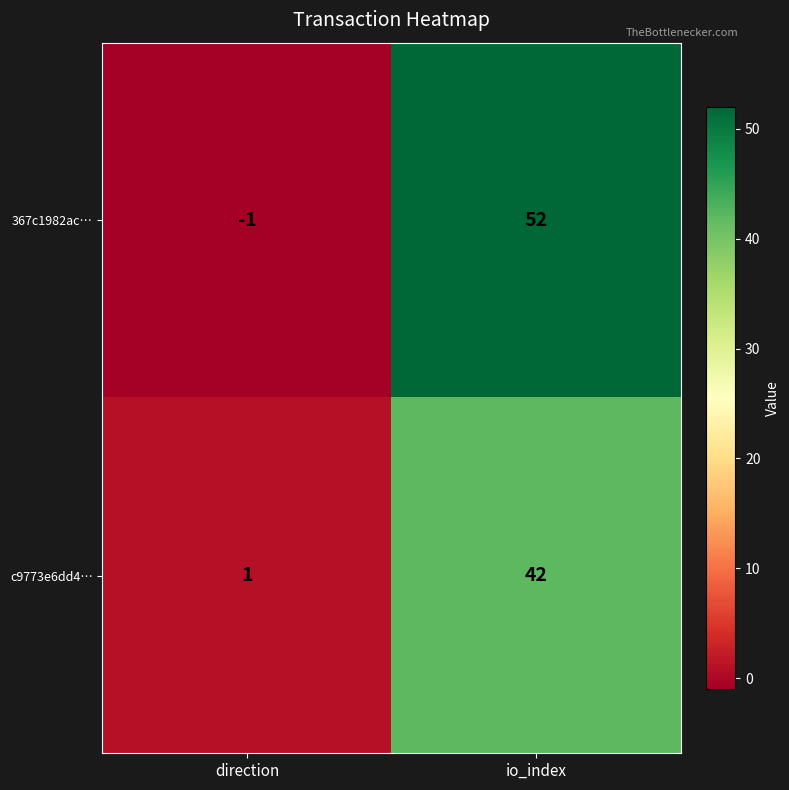

At which category is the sum across all series the highest?

io_index